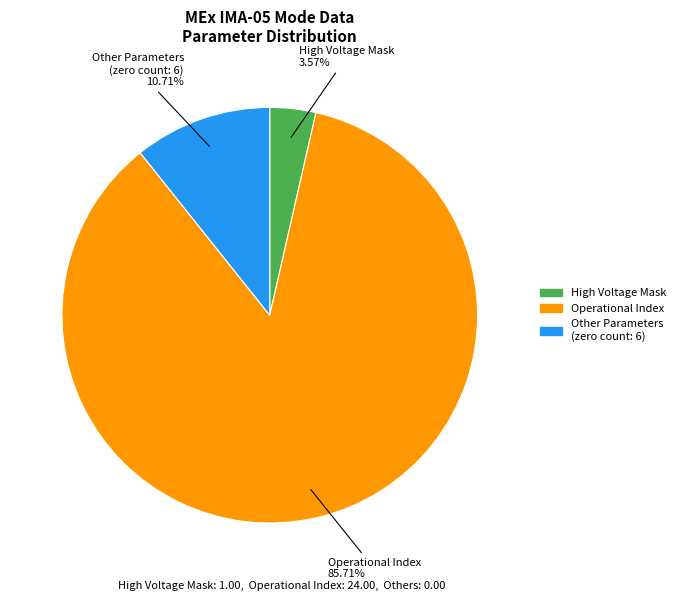

Does any single category account for the majority?

Yes